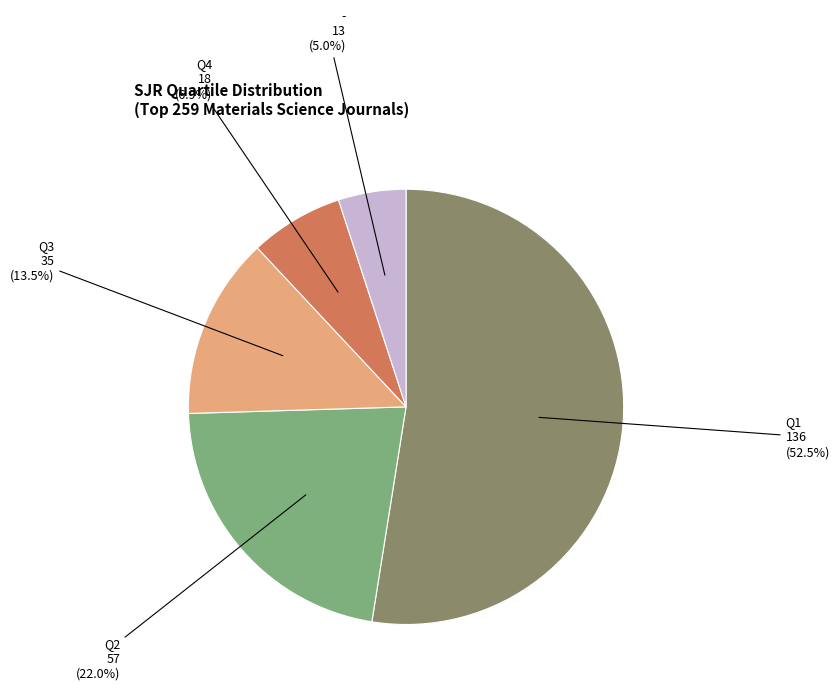

How many slices are in this pie chart?

5